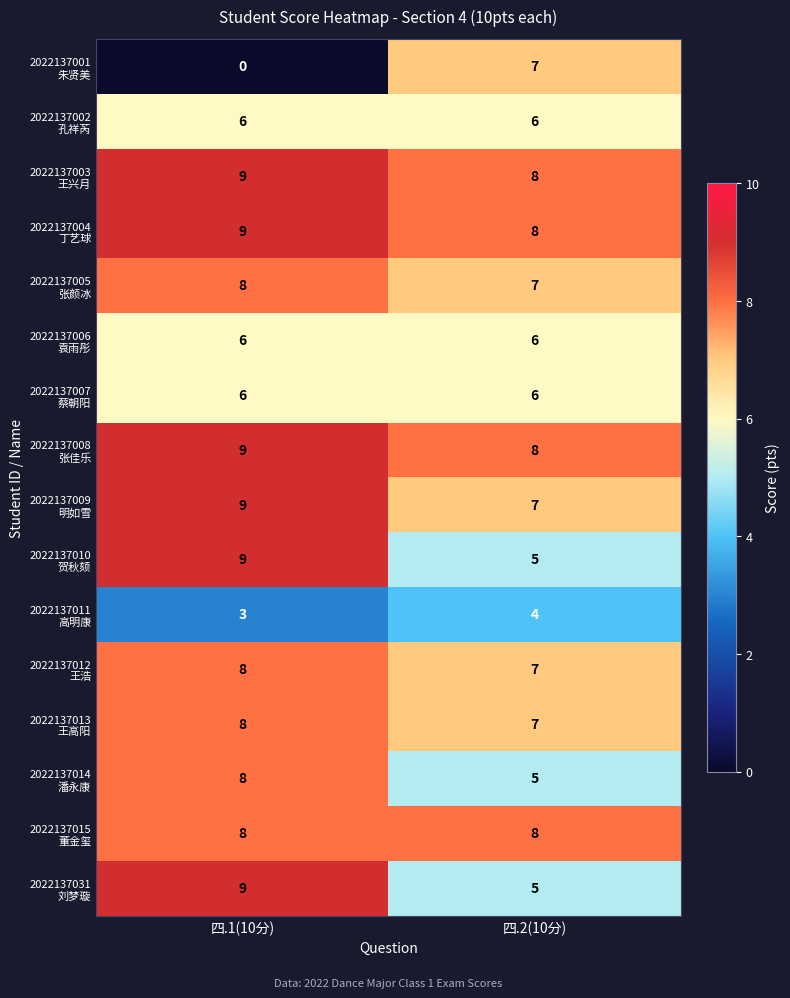

At which category is the sum across all series the highest?

四.1(10分)